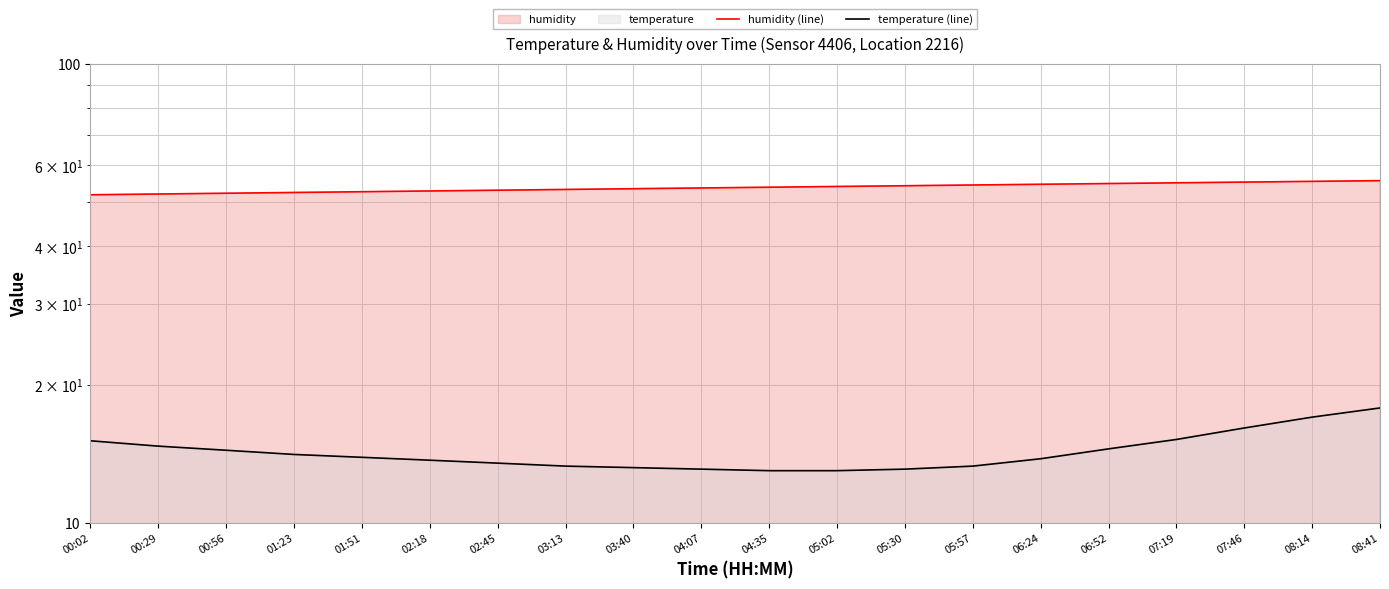

Reading left to right, list all the values displayed in this chart.

humidity (line): 51.8	52.0	52.2	52.4	52.6	52.8	53.0	53.2	53.4	53.6	53.8	54.0	54.2	54.4	54.6	54.8	55.0	55.2	55.4	55.6
temperature (line): 15.1	14.7	14.4	14.1	13.9	13.7	13.5	13.3	13.2	13.1	13.0	13.0	13.1	13.3	13.8	14.5	15.2	16.1	17.0	17.8